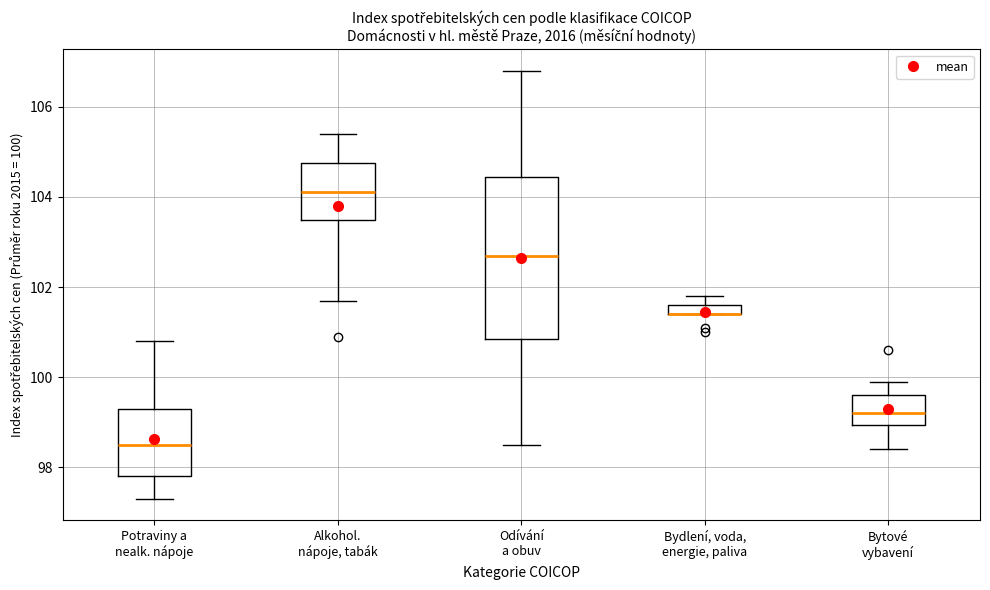

Where is the upper edge of the box for Alkohol. nápoje, tabák on the y-axis? The values are not printed on the chart, so give them approximately, as read against the axis.

104.8